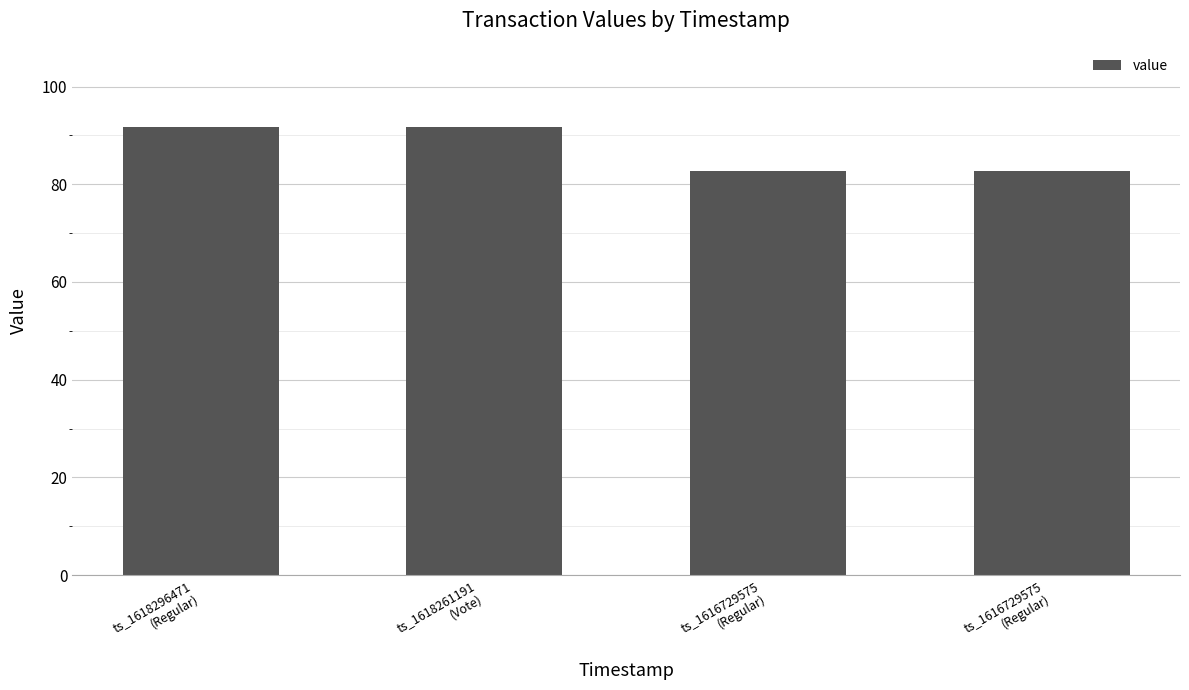

Which category has the highest value across all series?

ts_1618296471
(Regular)